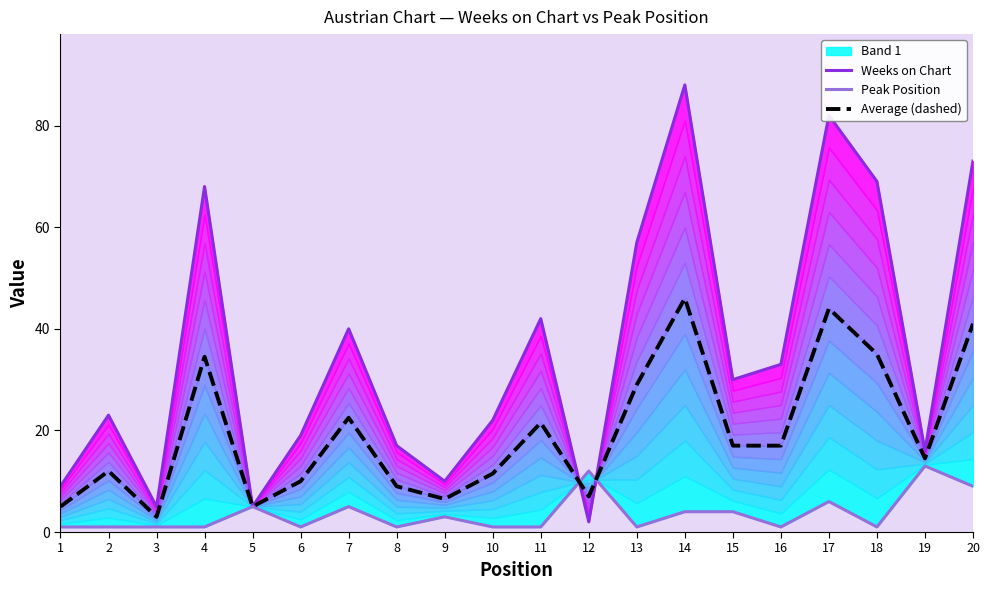

Where is the first local maximum for Weeks on Chart?

2